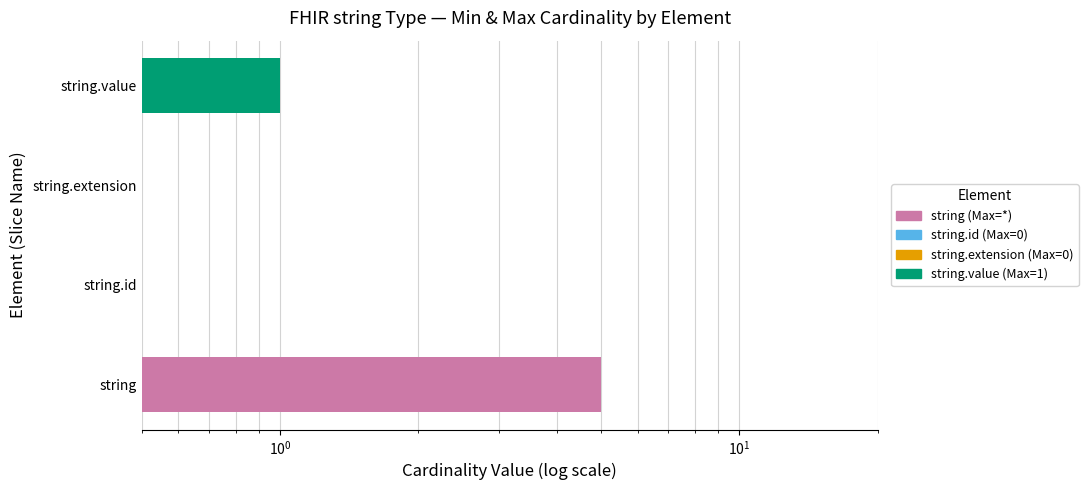

What is the sum of the Max Cardinality values at string.extension and string.id?

1.0